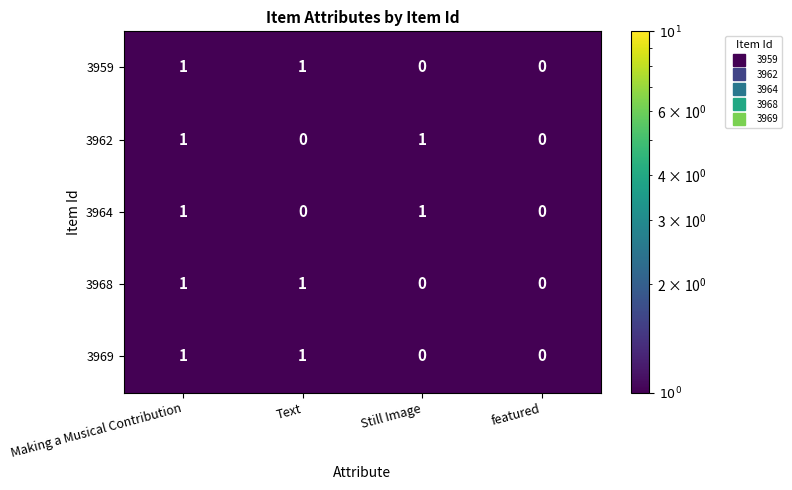

The value of 3962 at featured is 1. True or false?

False